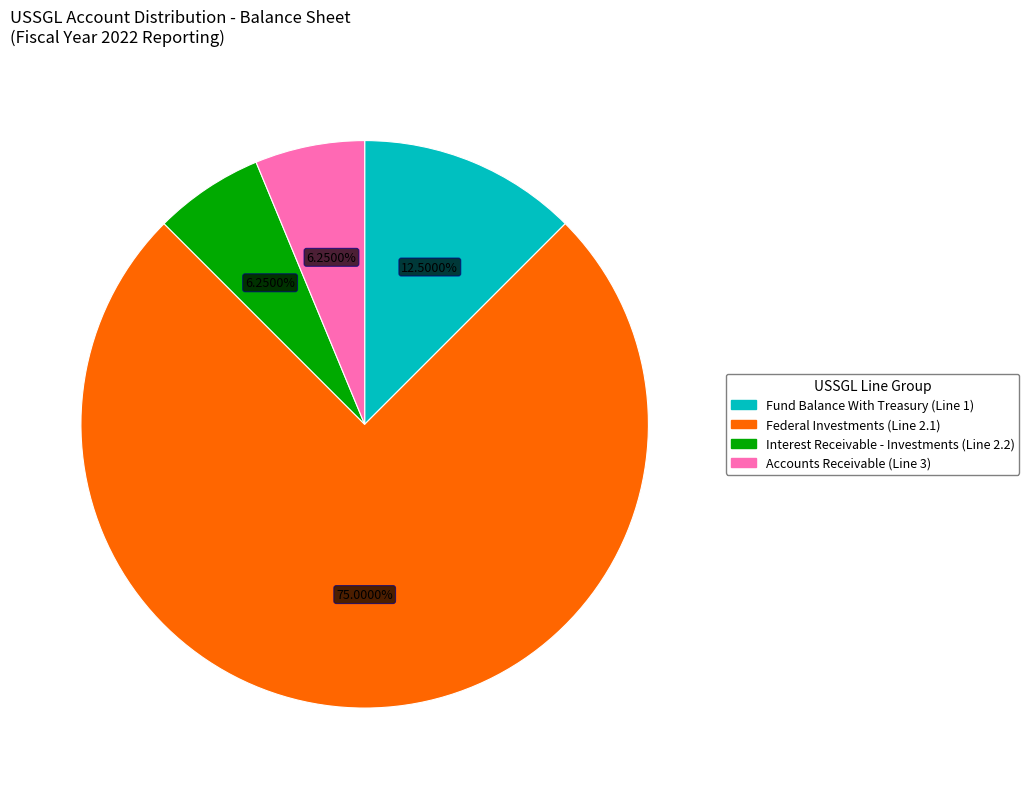

Does any single category account for the majority?

Yes